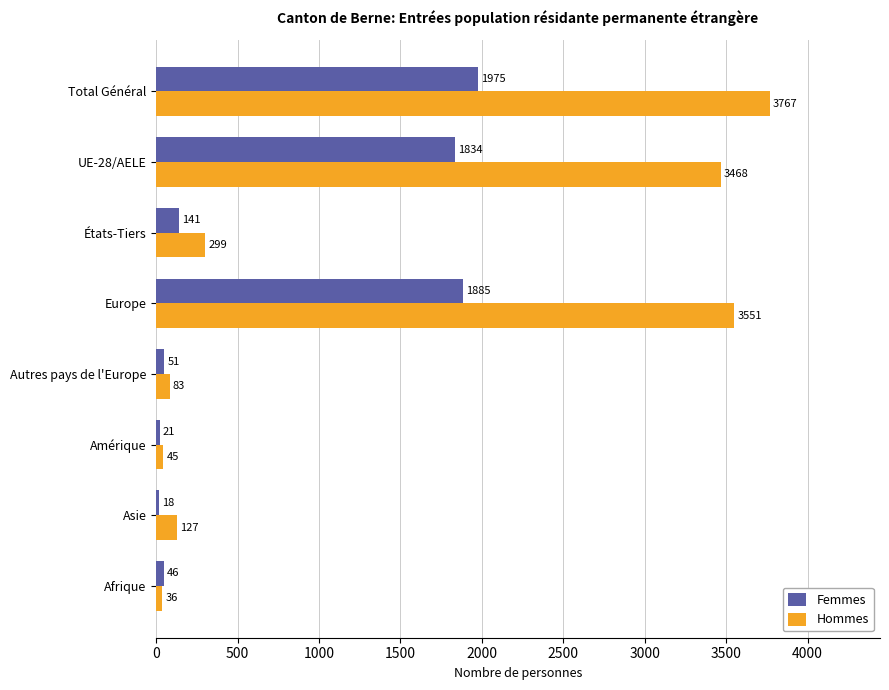

Which category has the lowest value in the Femmes series?

Asie